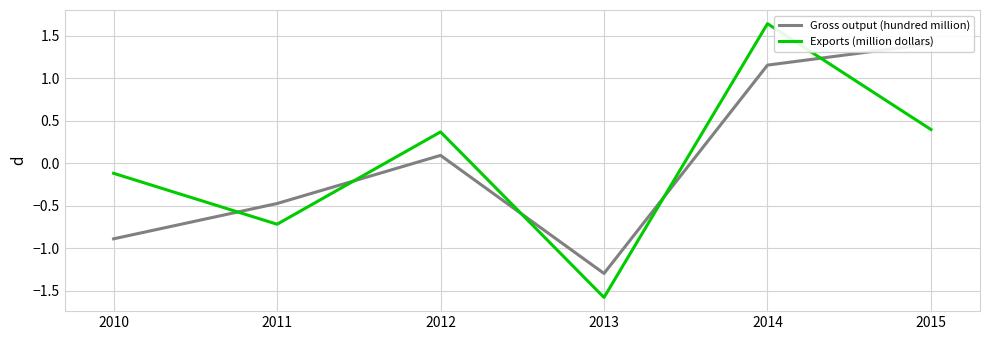

Between which two adjacent categories do Gross output (hundred million) and Exports (million dollars) first intersect?

2010 and 2011